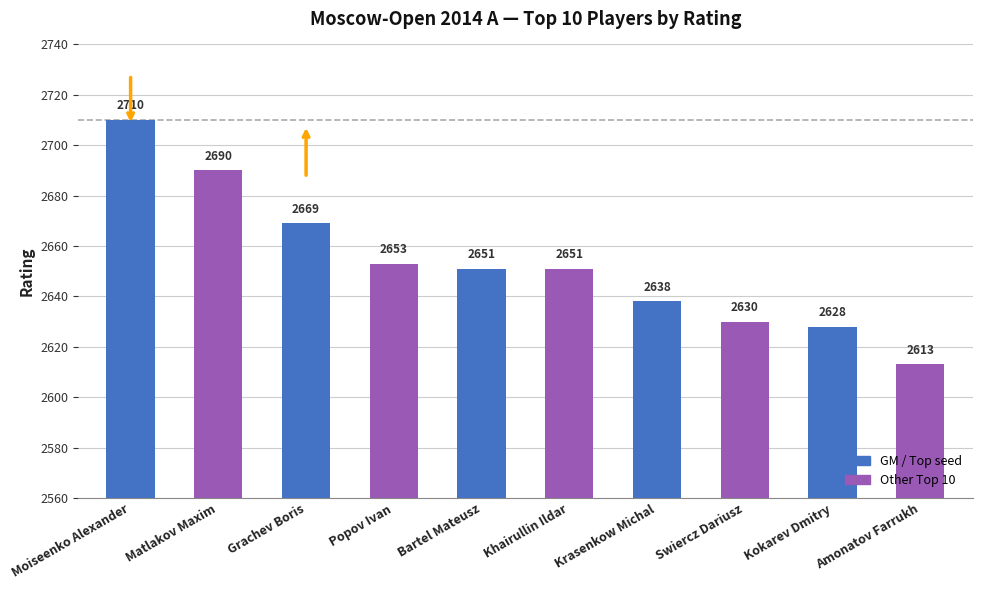

Does the chart contain stacked bars?

No